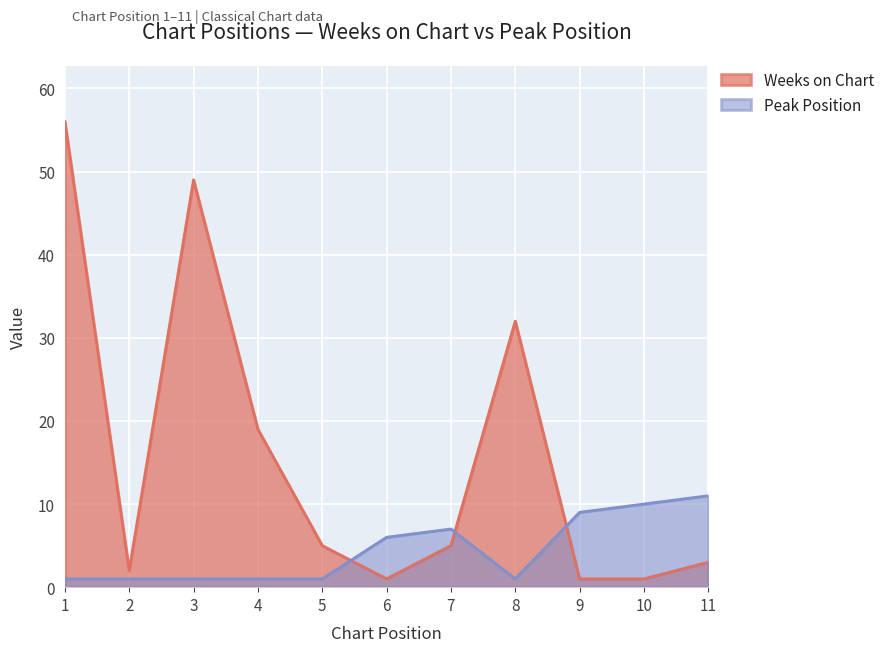

How many interior local peaks does the Peak Position series have?

1